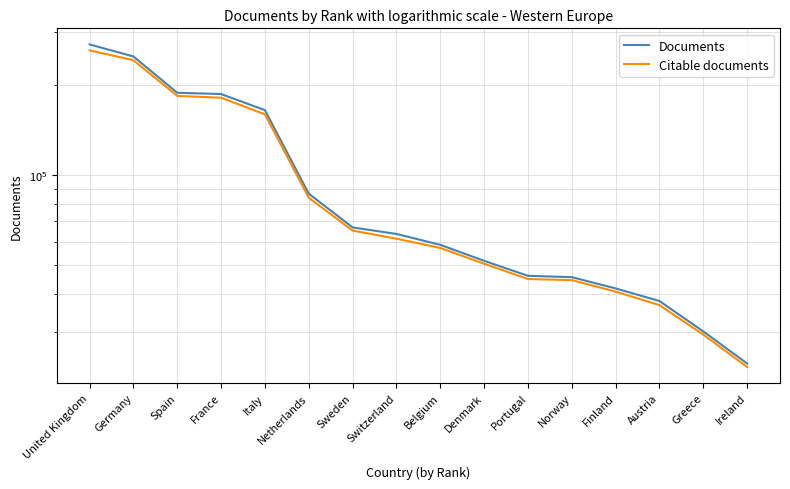

What is the label of the 7th point from the right?

Denmark